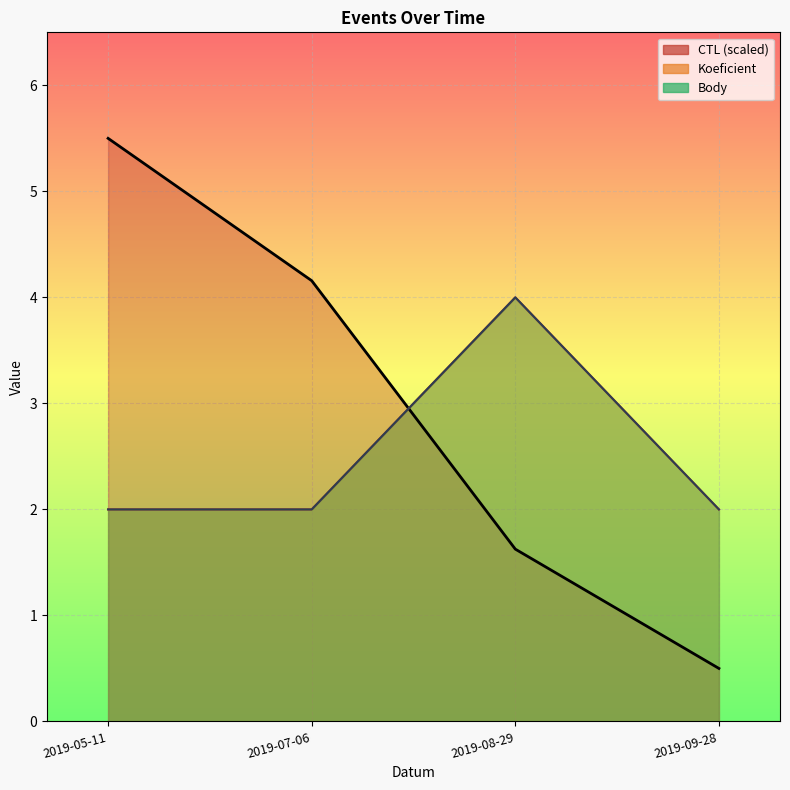

Which category has the lowest value across all series?

2019-09-28